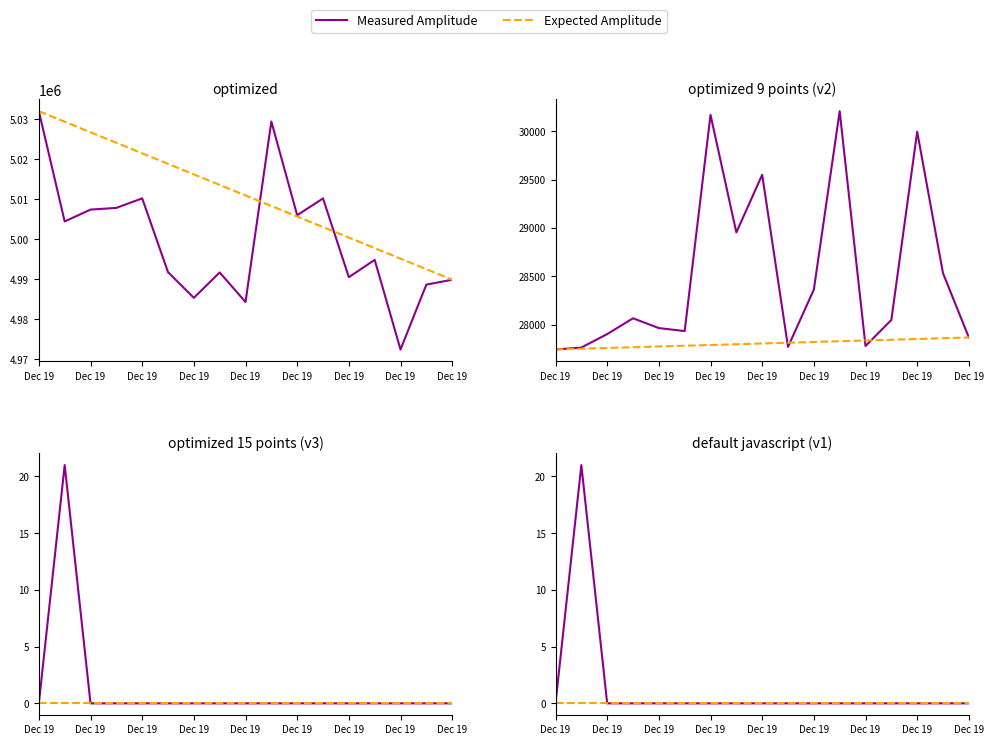

Which has a higher value, Dec 19 or Dec 19?

Dec 19